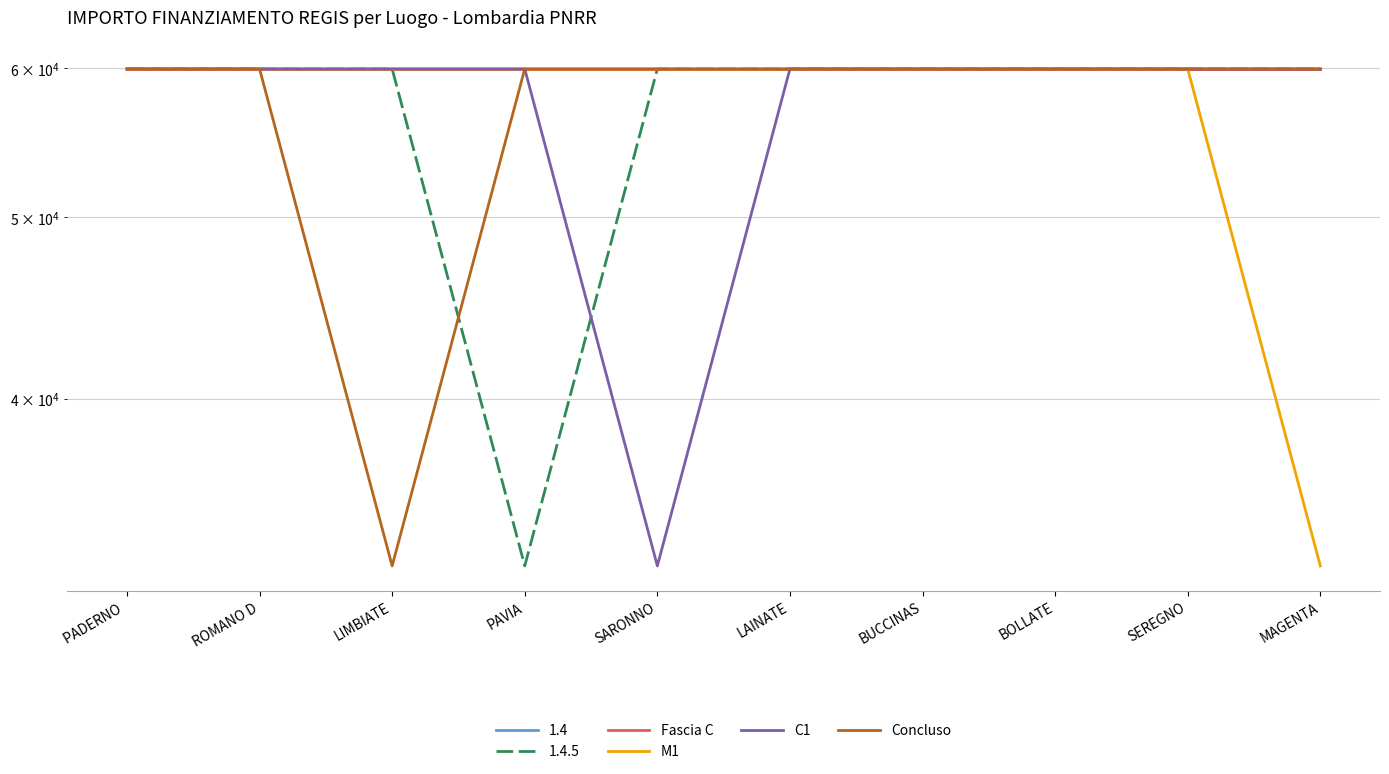

What is the label of the 5th point from the left?

SARONNO